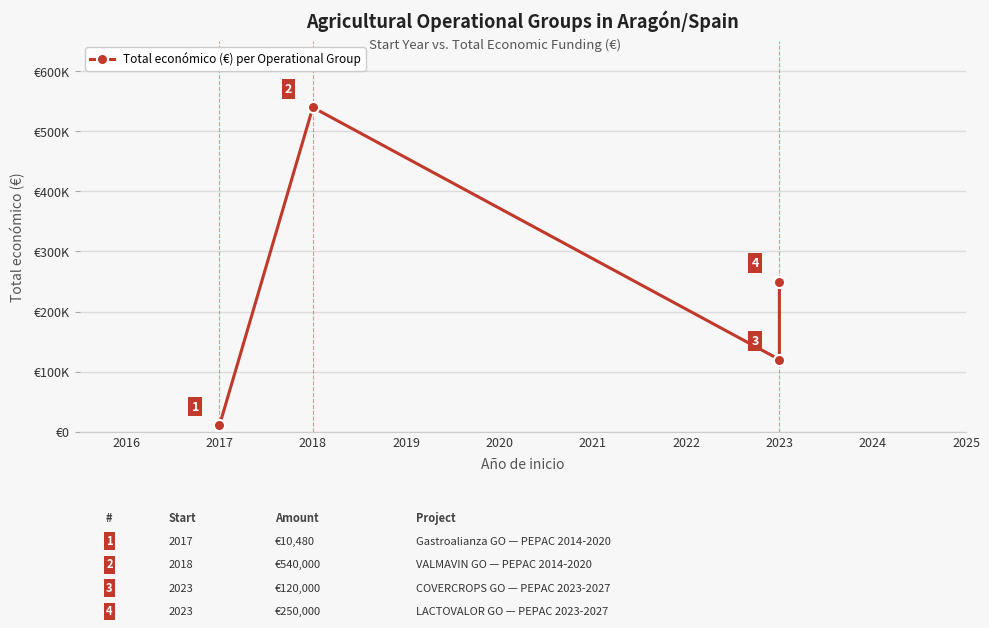

Reading right to left, what are all the values shown in this chart?

250000	120000	540000	10480